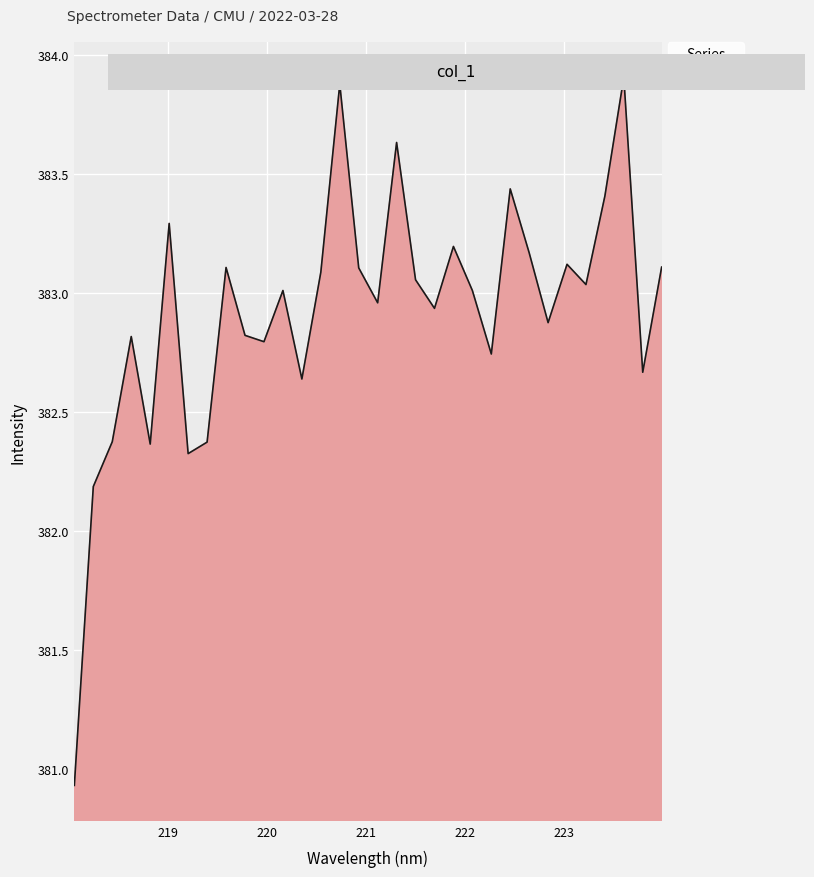

What is the maximum value shown in the chart?

383.9